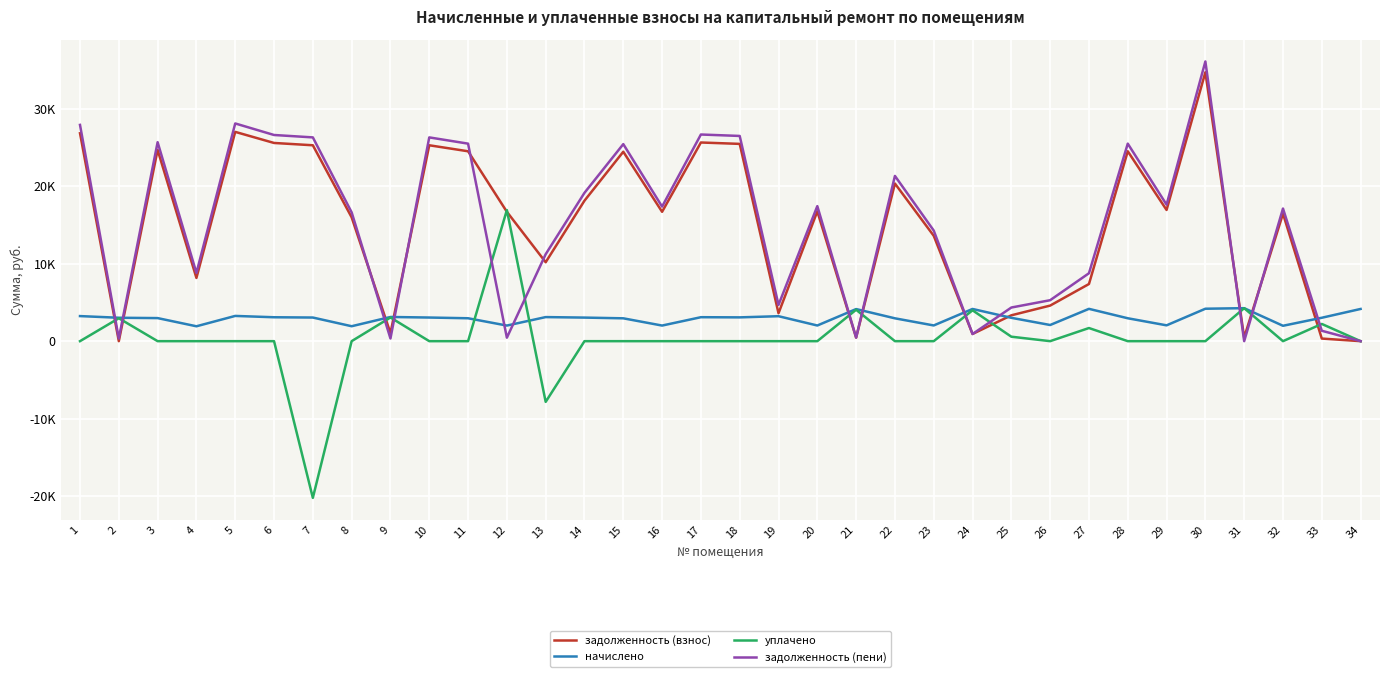

Does the chart have visible grid lines?

Yes